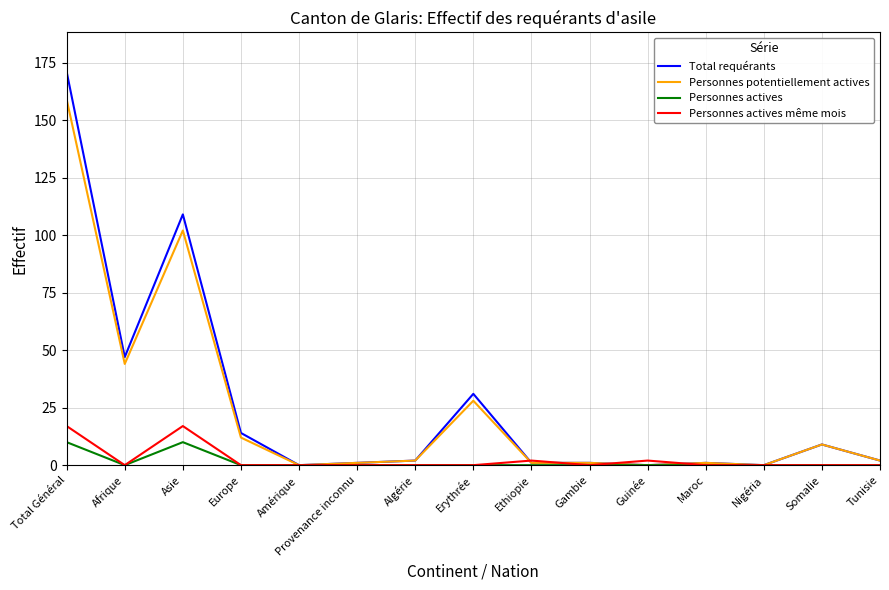

Reading right to left, list all the values displayed in this chart.

Total requérants: 2	9	0	1	0	1	1	31	2	1	0	14	109	47	171
Personnes potentiellement actives: 2	9	0	1	0	1	1	28	2	1	0	12	102	44	159
Personnes actives: 0	0	0	0	0	0	0	0	0	0	0	0	10	0	10
Personnes actives même mois: 0	0	0	0	2	0	2	0	0	0	0	0	17	0	17